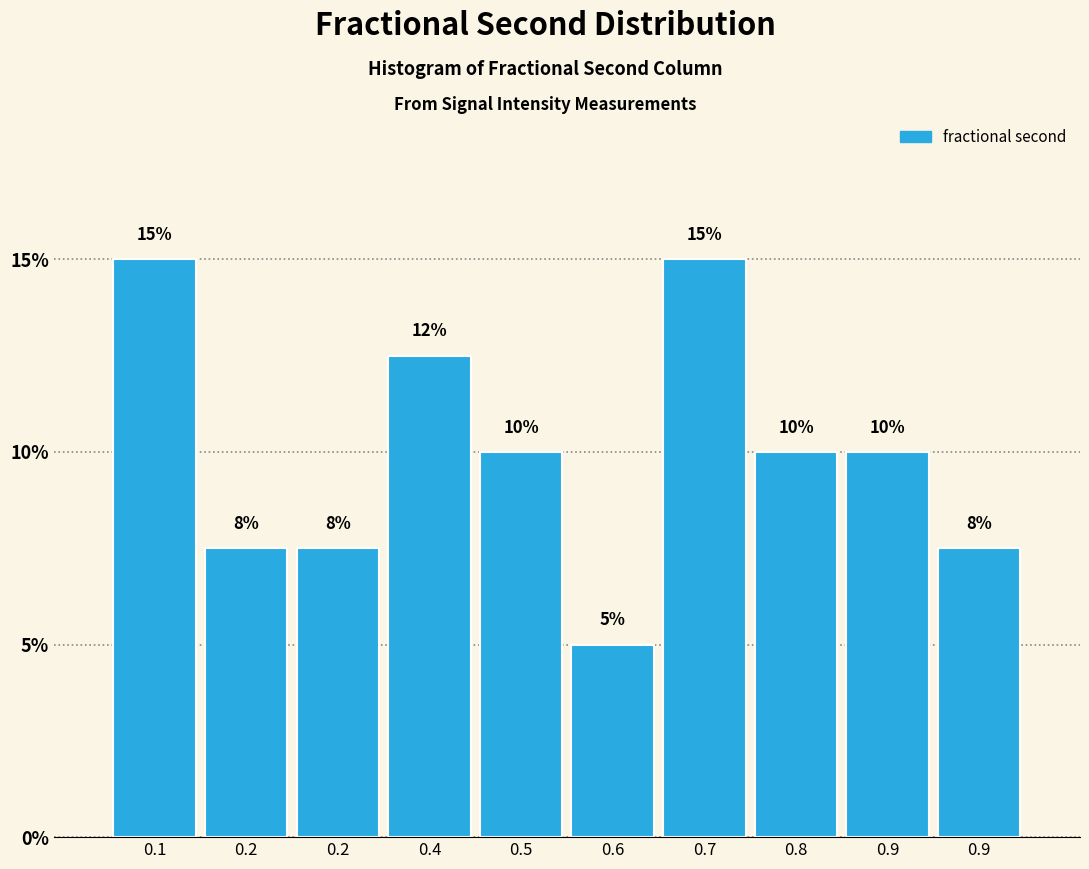

How many bars are there in total?

10